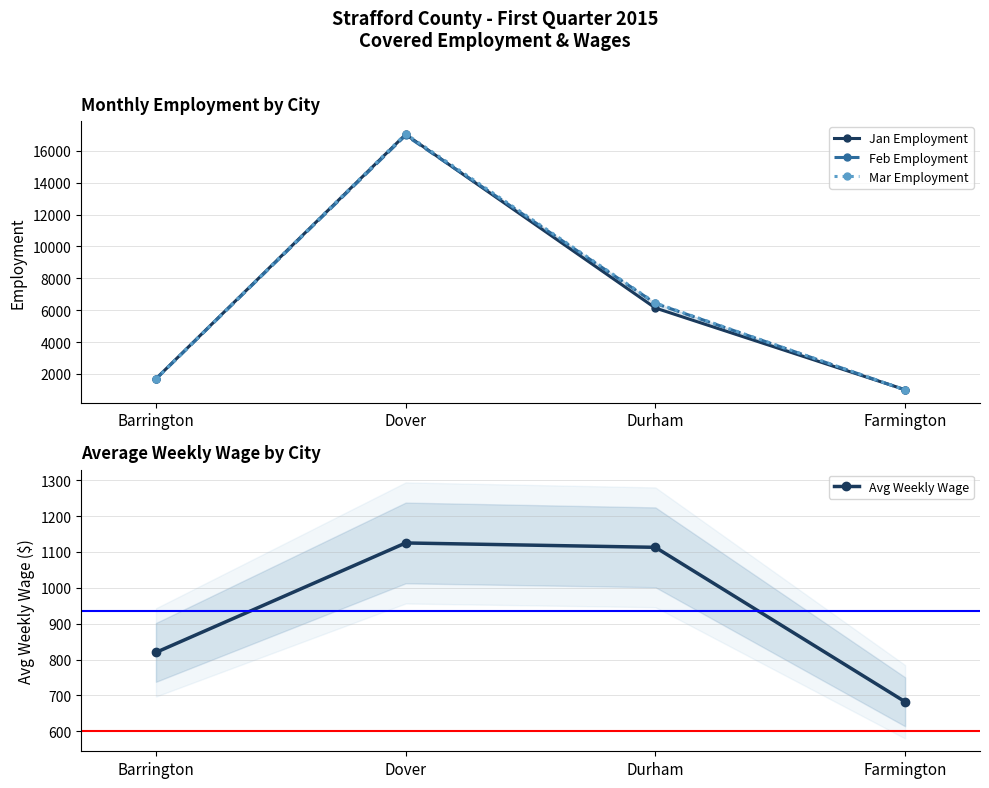

What is the value of the Feb Employment point at the 2nd from the left?

16971